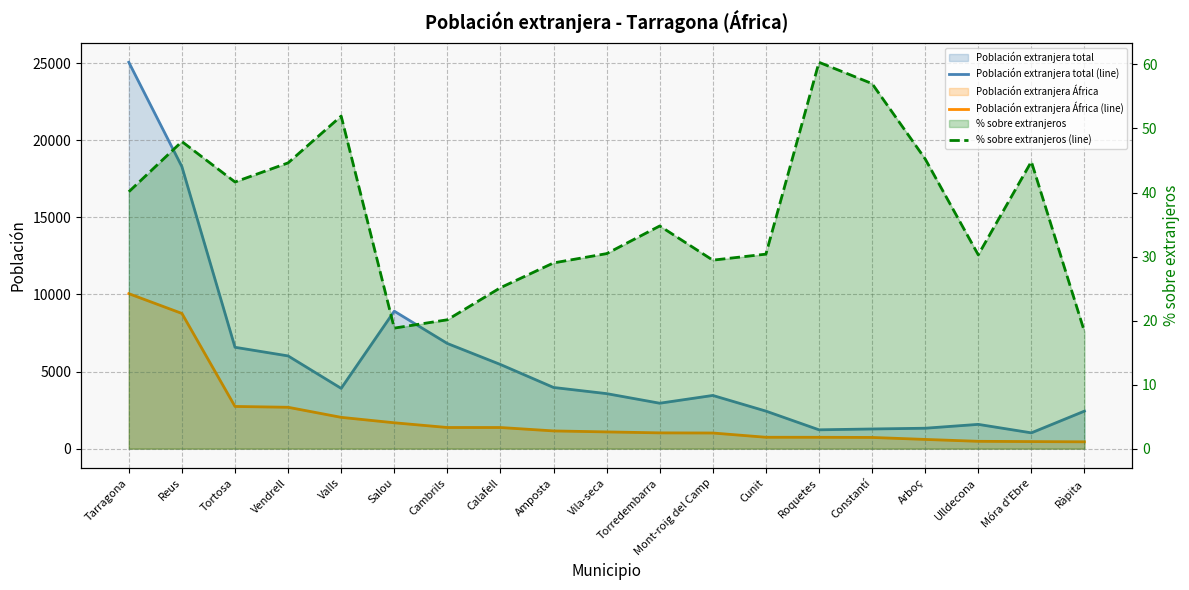

Reading left to right, transcribe all the data shown in this chart.

Población extranjera total (line): Tarragona=25050.0	Reus=18281.0	Tortosa=6574.0	Vendrell=6014.0	Valls=3910.0	Salou=8915.0	Cambrils=6820.0	Calafell=5457.0	Amposta=3968.0	Vila-seca=3569.0	Torredembarra=2947.0	Mont-roig del Camp=3451.0	Cunit=2436.0	Roquetes=1223.0	Constantí=1277.0	Arboç=1326.0	Ulldecona=1576.0	Móra d'Ebre=1026.0	Ràpita=2435.0
Población extranjera África (line): Tarragona=10050.0	Reus=8767.0	Tortosa=2738.0	Vendrell=2684.0	Valls=2031.0	Salou=1679.0	Cambrils=1373.0	Calafell=1372.0	Amposta=1151.0	Vila-seca=1087.0	Torredembarra=1025.0	Mont-roig del Camp=1016.0	Cunit=740.0	Roquetes=738.0	Constantí=728.0	Arboç=600.0	Ulldecona=477.0	Móra d'Ebre=460.0	Ràpita=445.0
% sobre extranjeros (line): Tarragona=40.1	Reus=48.0	Tortosa=41.6	Vendrell=44.6	Valls=51.9	Salou=18.8	Cambrils=20.1	Calafell=25.1	Amposta=29.0	Vila-seca=30.5	Torredembarra=34.8	Mont-roig del Camp=29.4	Cunit=30.4	Roquetes=60.3	Constantí=57.0	Arboç=45.2	Ulldecona=30.3	Móra d'Ebre=44.8	Ràpita=18.3